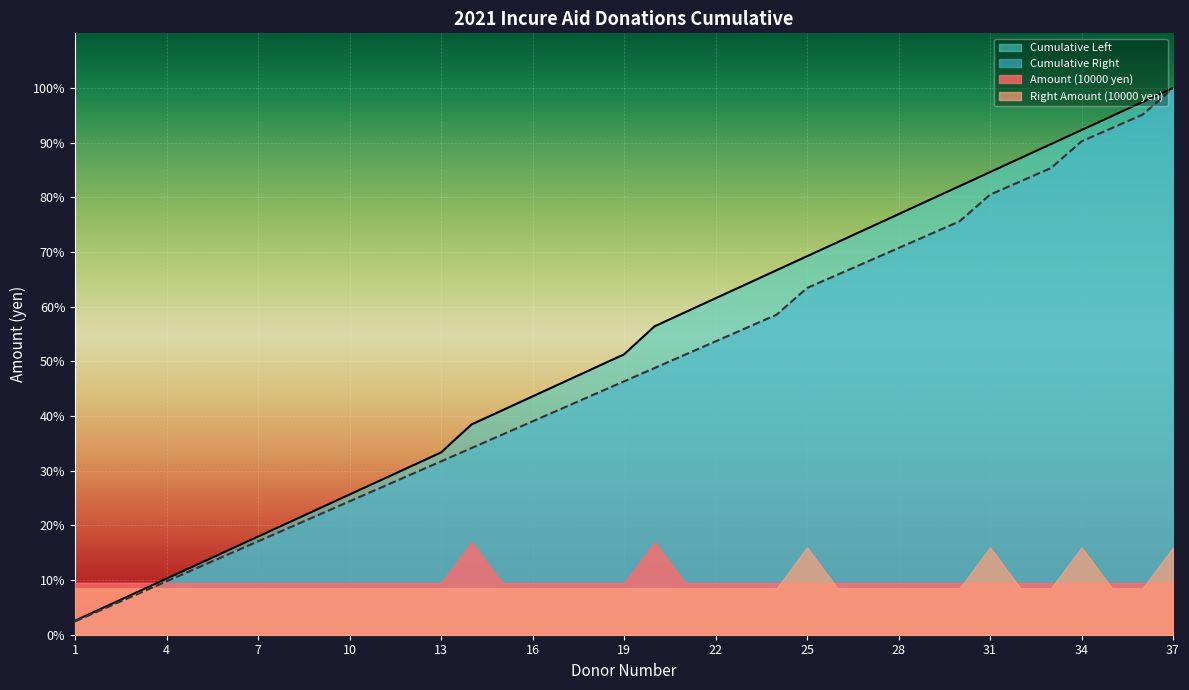

True or false: Cumulative Right has a value of 24.4 at 10.

True